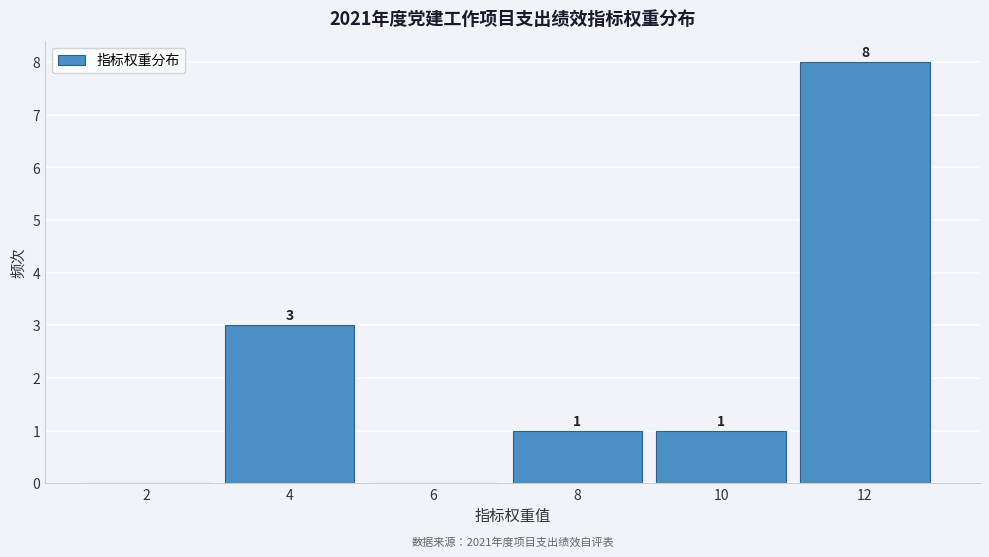

Reading right to left, what are all the values shown in this chart?

12=8	10=1	8=1	6=0	4=3	2=0